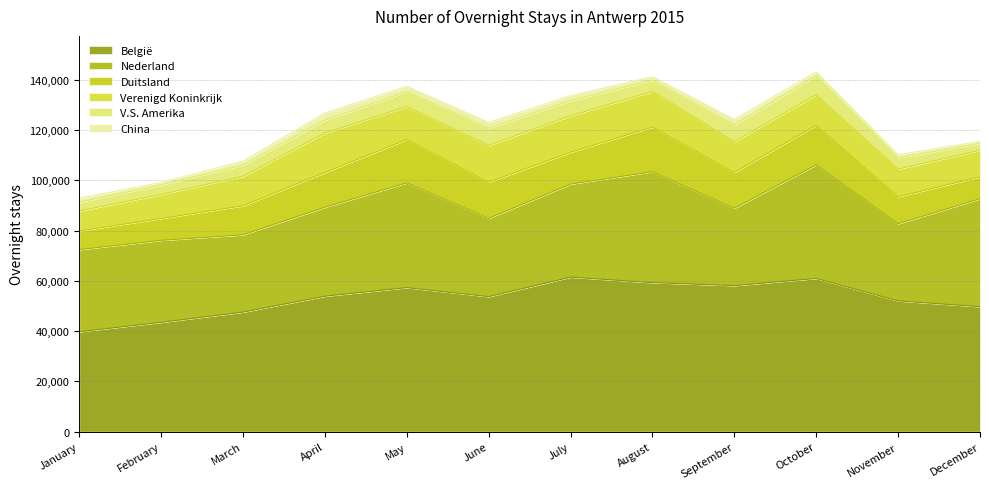

List the labels in order of België value, smallest first.

January, February, March, December, November, June, April, May, September, August, October, July